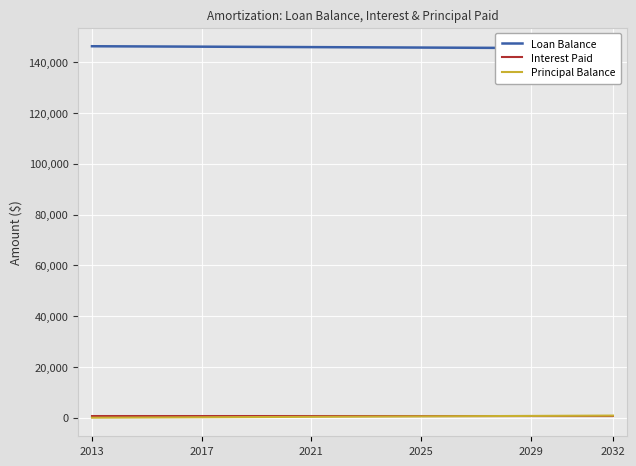

At which label does Loan Balance first exceed 145862?

2013